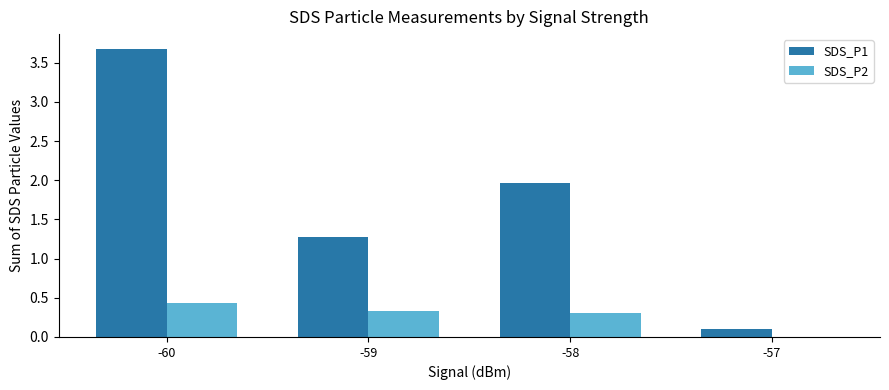

Which series changed the most between -60 and -57?

SDS_P1